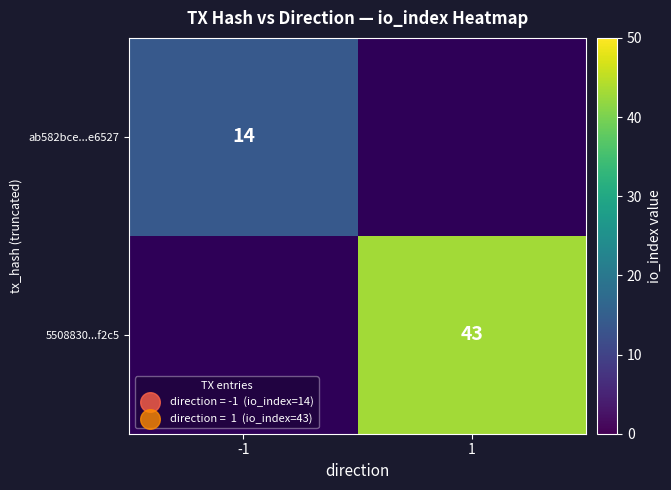

The ab582bce...e6527 series shows 14 at -1. True or false?

True